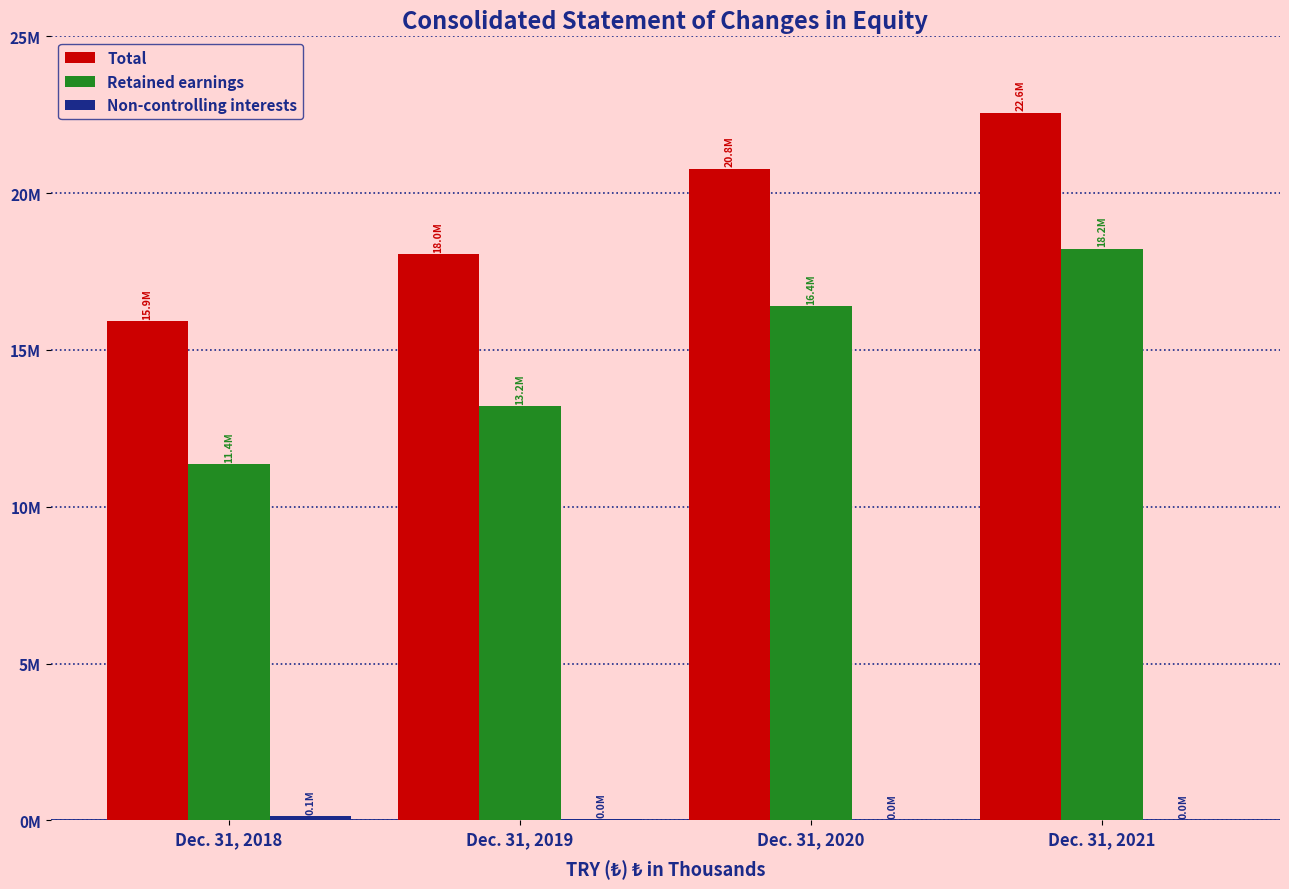

Are the bars grouped side by side (vs. stacked)?

Yes